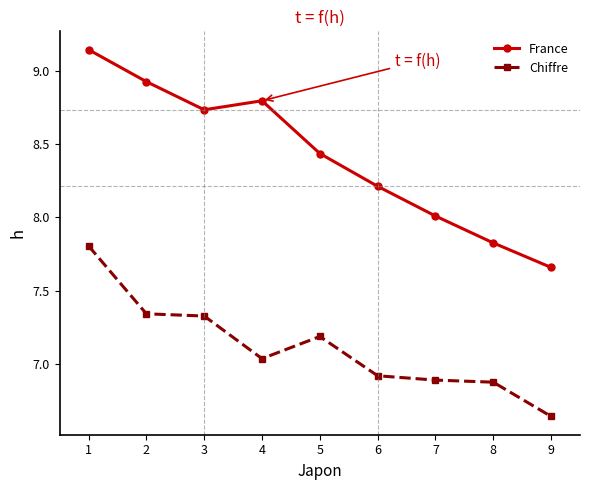

Is it true that France equals 14.4 at 5?

False